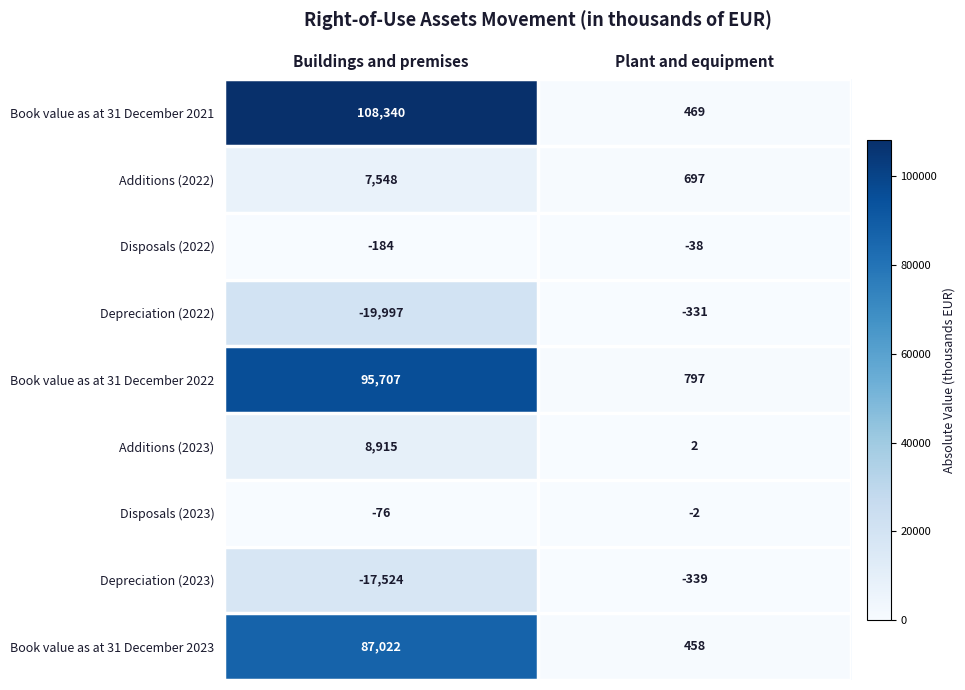

What is the difference between the Book value as at 31 December 2022 values at Plant and equipment and Buildings and premises?

94910